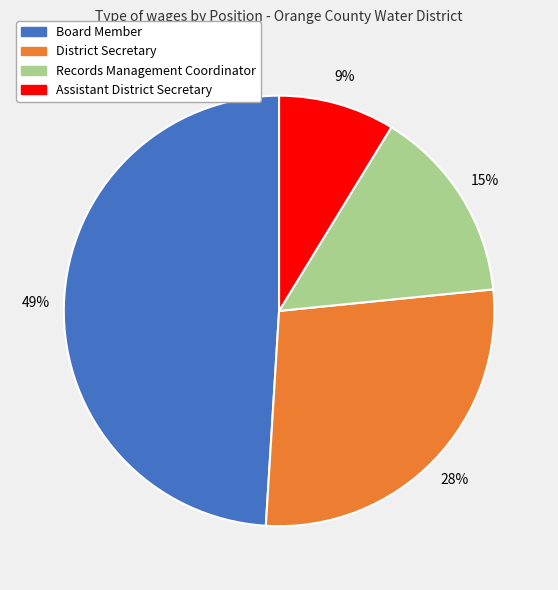

The Assistant District Secretary slice represents 1% of the pie. True or false?

False